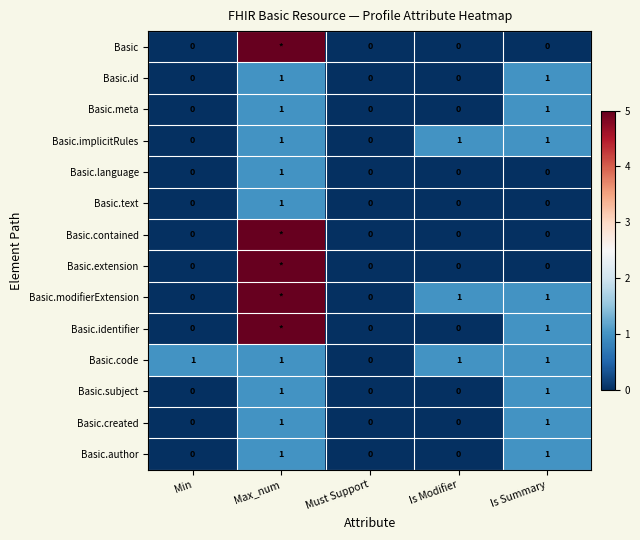

What is the total value across all series at Is Modifier?

3